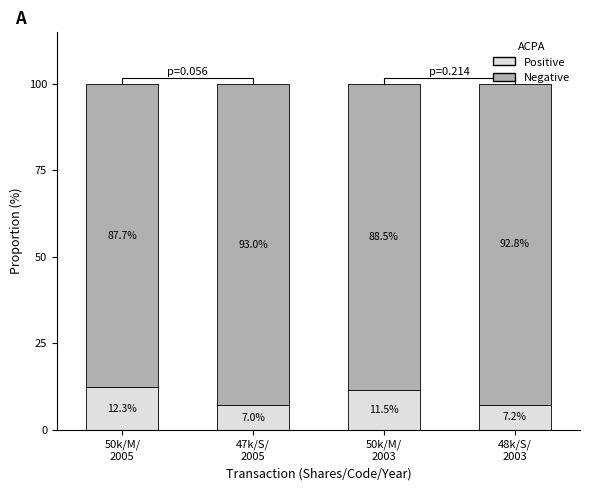

At which category is the sum across all series the highest?

50k/M/
2005